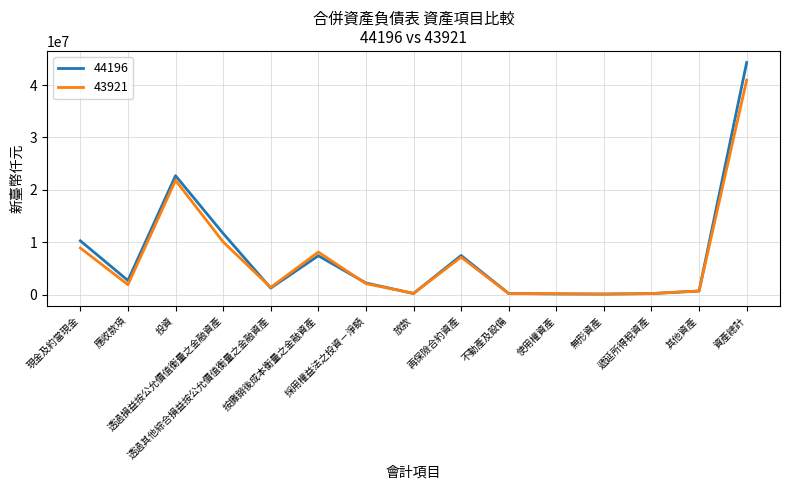

What is the difference between the maximum and minimum values in the 43921 series?

40893207